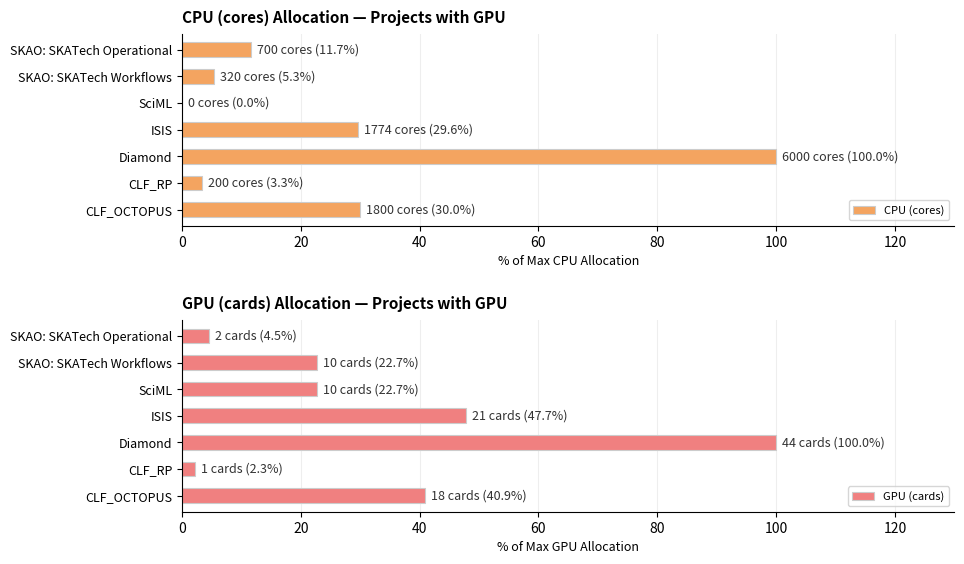

What is the approximate value of GPU (cards) at ISIS?

47.7